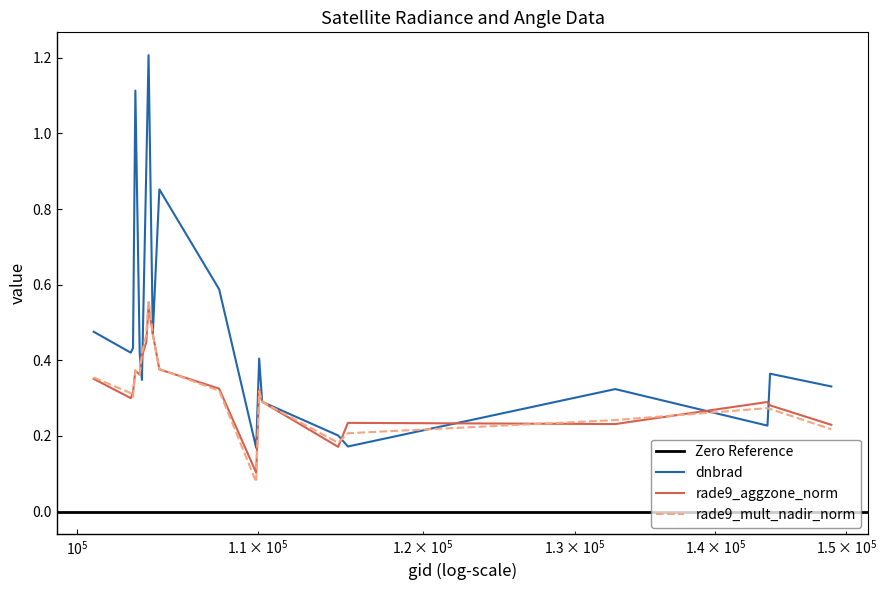

True or false: dnbrad and rade9_mult_nadir_norm intersect in this chart.

True